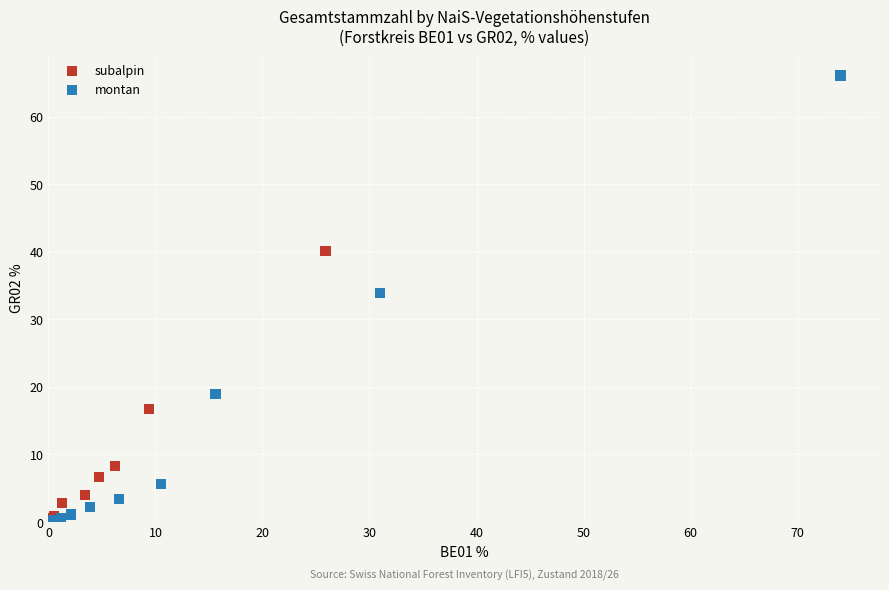

Which series has the largest Y range (max minus min)?

montan